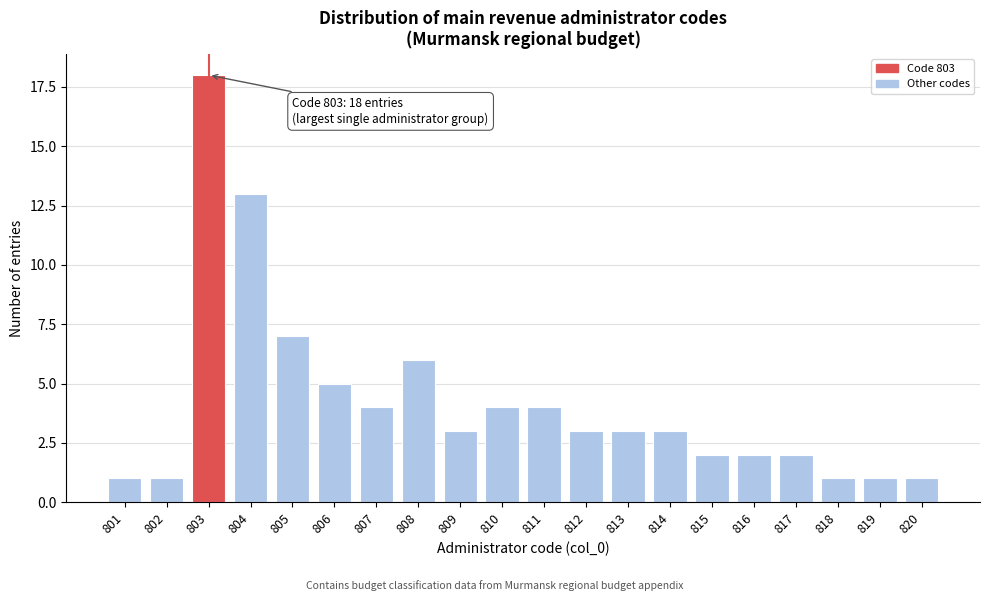

Reading left to right, list all the values displayed in this chart.

801=1	802=1	803=18	804=13	805=7	806=5	807=4	808=6	809=3	810=4	811=4	812=3	813=3	814=3	815=2	816=2	817=2	818=1	819=1	820=1